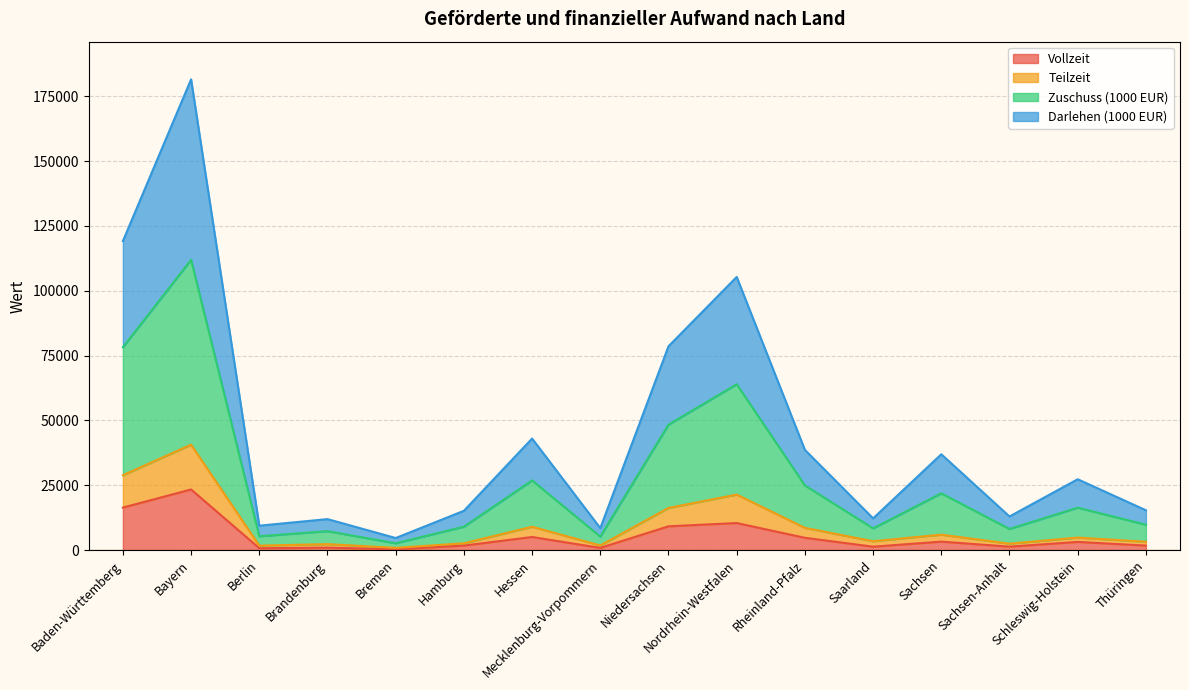

True or false: Darlehen (1000 EUR) has more than 2 interior local peaks.

True